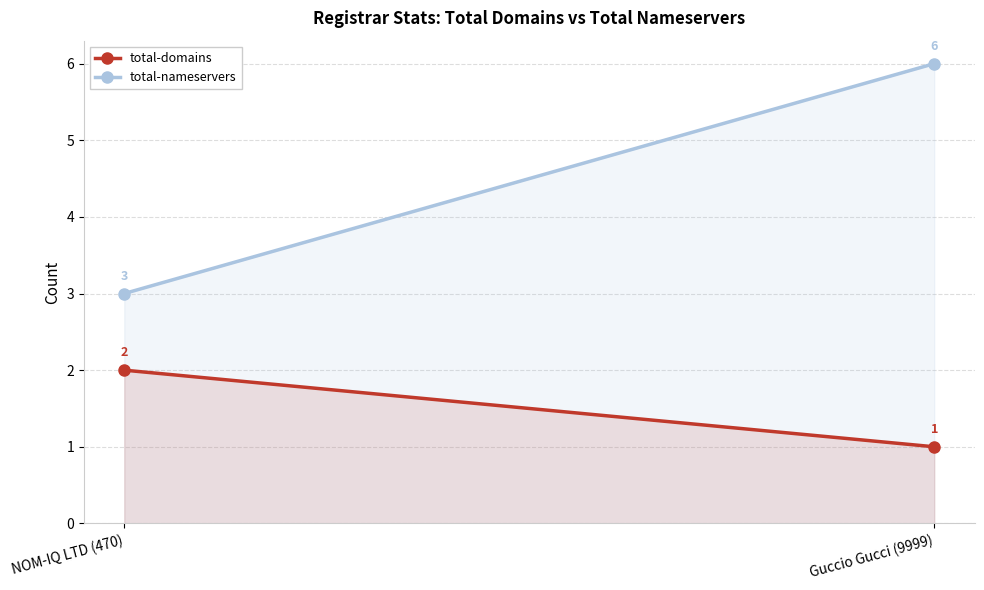

What is the value of the total-nameservers point at the 2nd from the left?

6